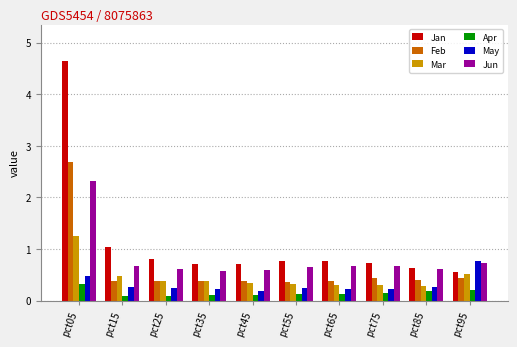

What is the greatest value displayed?

4.6